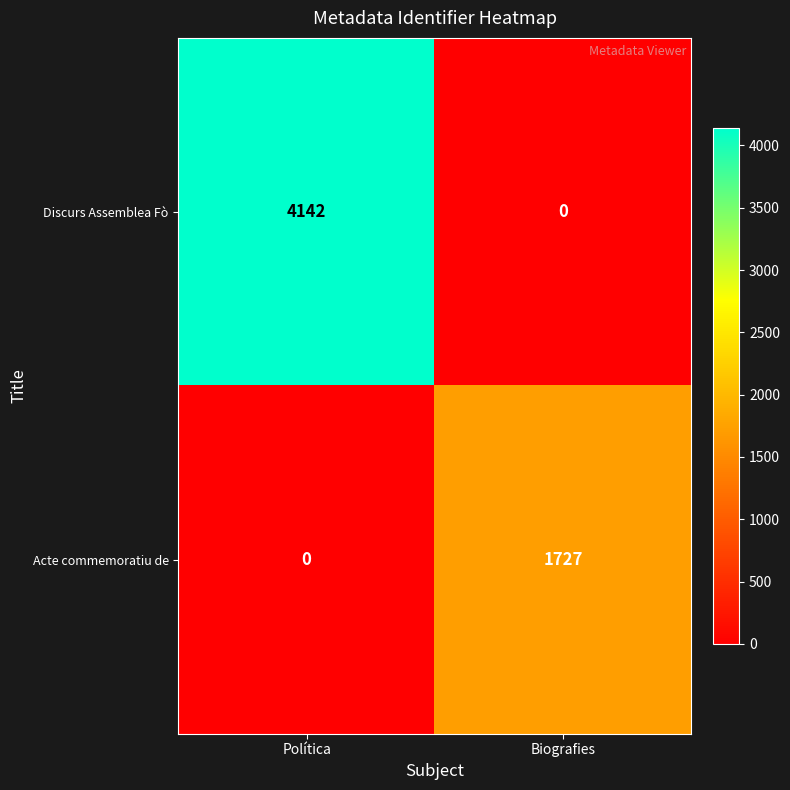

Count the number of categories in the chart.

2